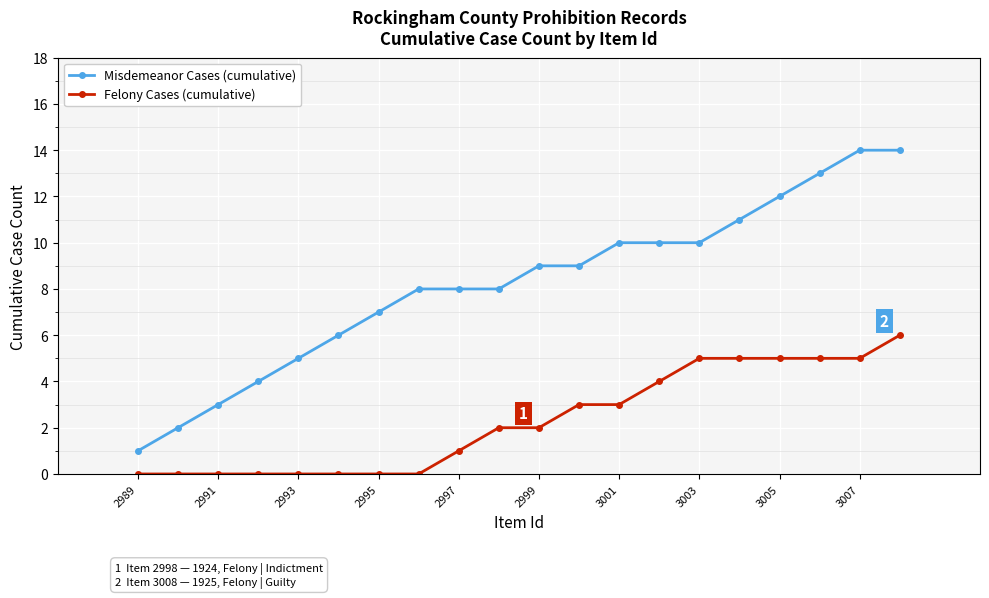

What are all the series names shown in the legend?

Misdemeanor Cases (cumulative), Felony Cases (cumulative)